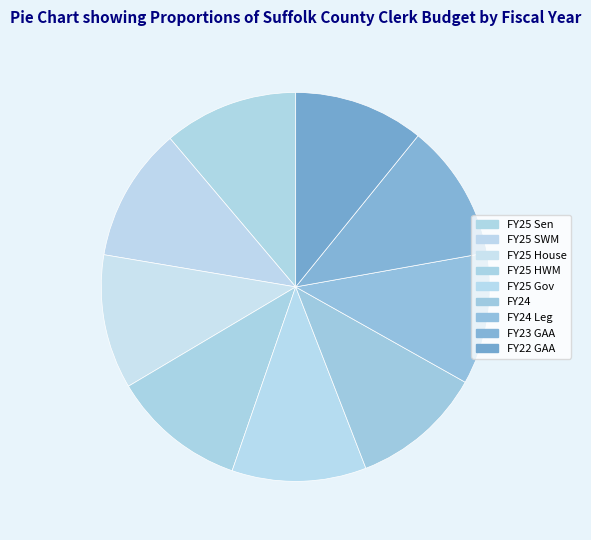

Combined, do FY25 HWM and FY25 SWM account for over 50%?

No